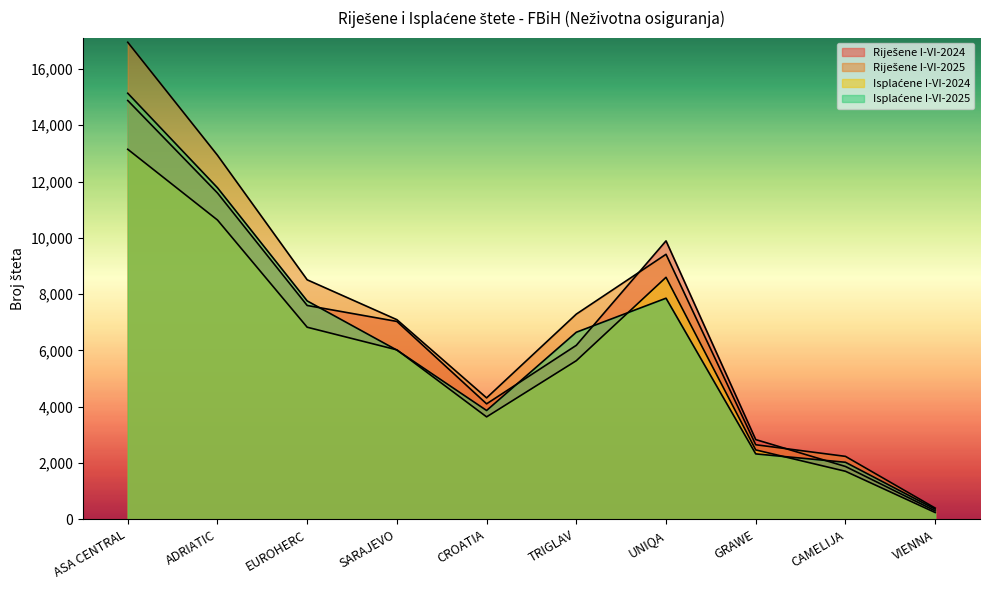

True or false: Riješene I-VI-2025 has more than 0 points higher than both neighbors.

True